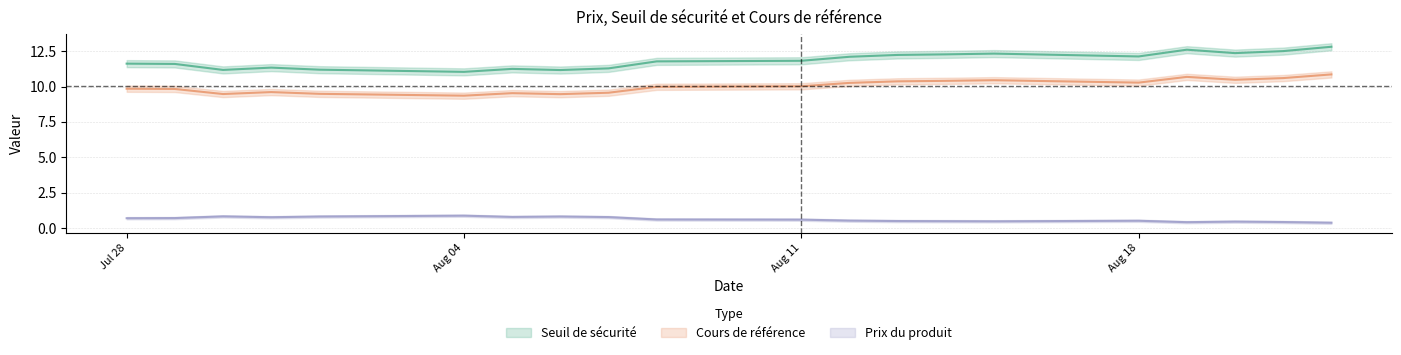

Is it true that Prix du produit equals 0.5 at 2025-08-15?

True